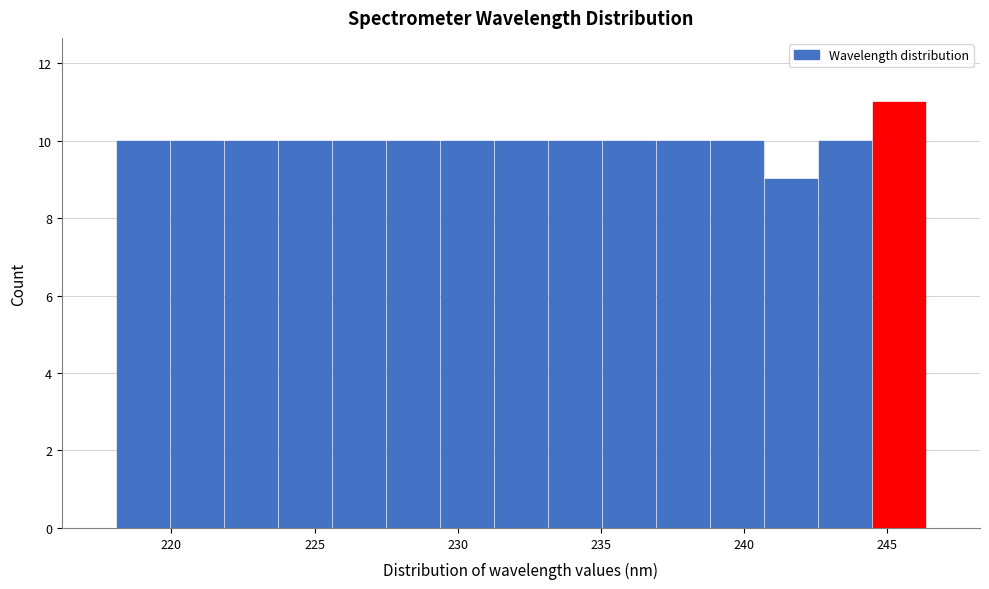

Read against the x-axis, roughly where is the centre of the tallest bar?

245.5